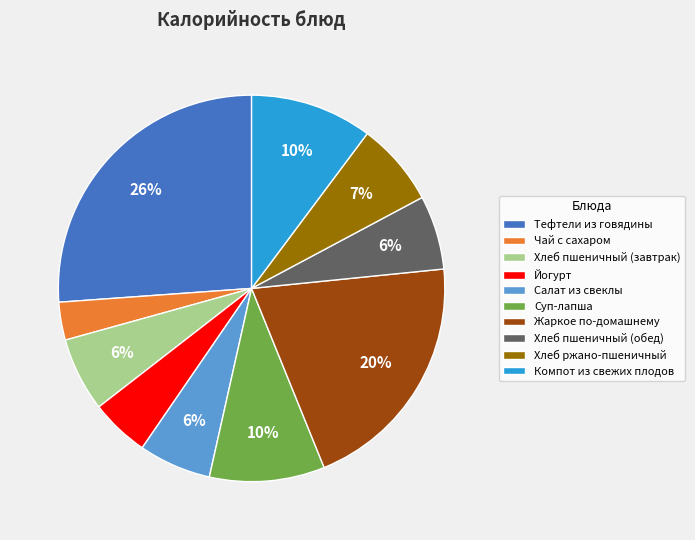

The Чай с сахаром slice represents 3% of the pie. True or false?

True